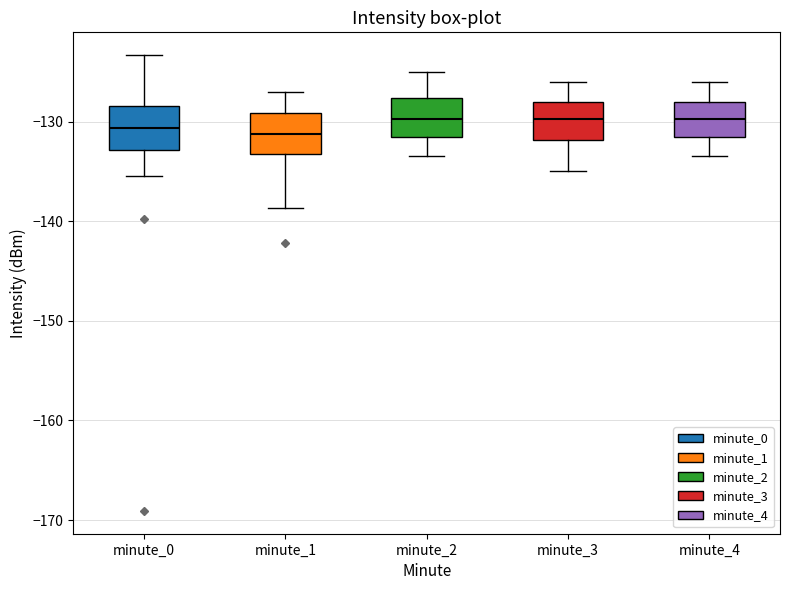

Reading left to right, transcribe this box plot: for each box, give where its median line is, the range the box spans, and where its two whiskers end, as read against the y-axis. The values are not printed on the chart, so give them approximately, as read against the axis.

minute_0: median -131, box -133 to -128, whiskers -135 to -123
minute_1: median -131, box -133 to -129, whiskers -139 to -127
minute_2: median -130, box -131 to -128, whiskers -133 to -125
minute_3: median -130, box -132 to -128, whiskers -135 to -126
minute_4: median -130, box -131 to -128, whiskers -133 to -126